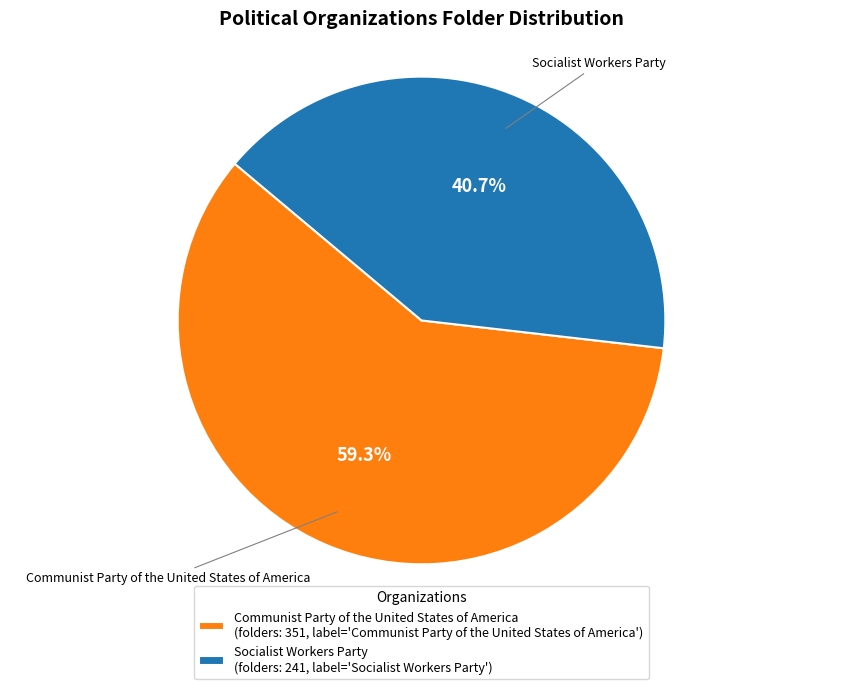

How many slices are in this pie chart?

2